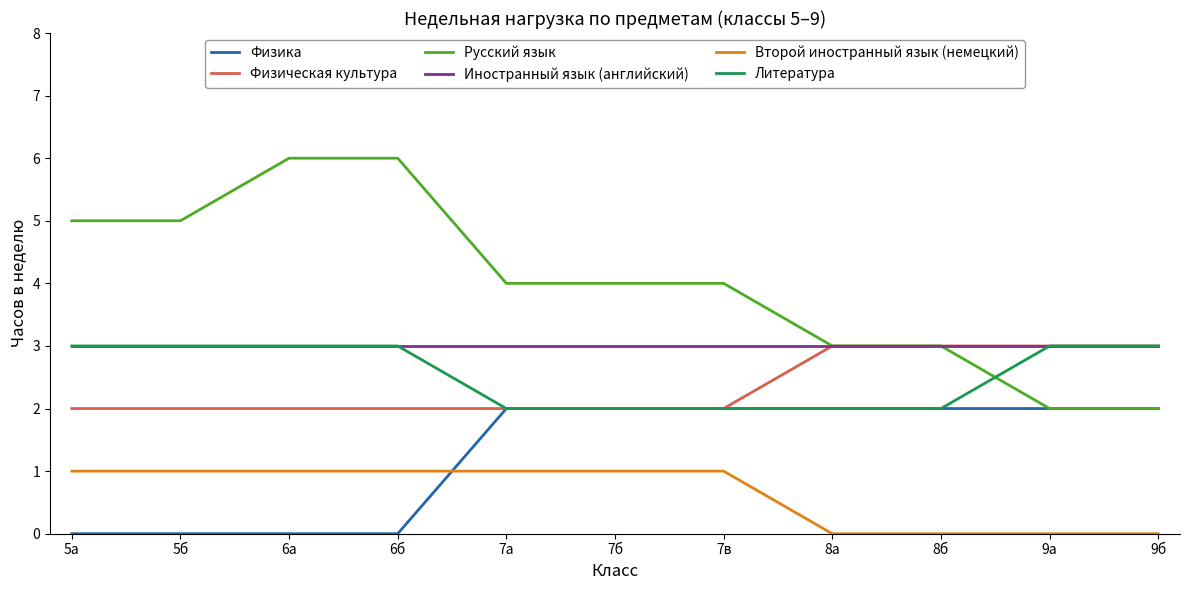

Which series has the largest range (max minus min)?

Русский язык